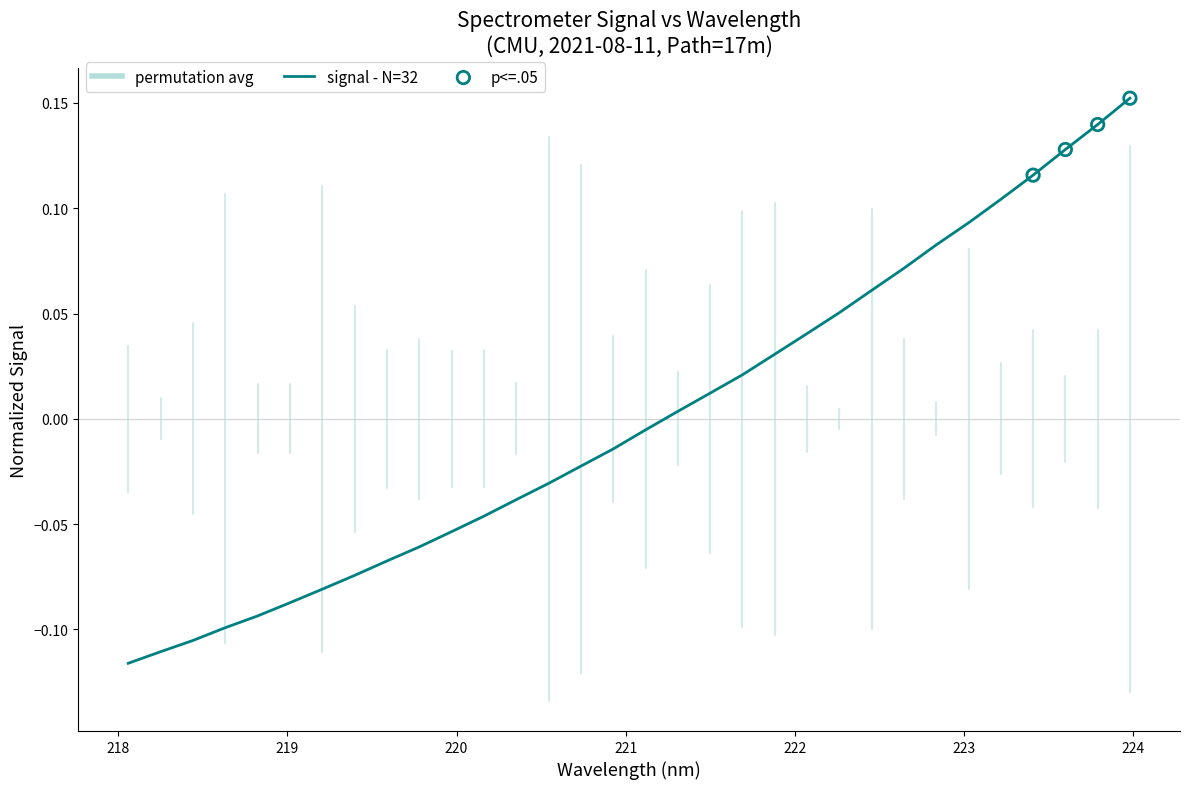

What is the difference between the maximum and minimum values?

0.3